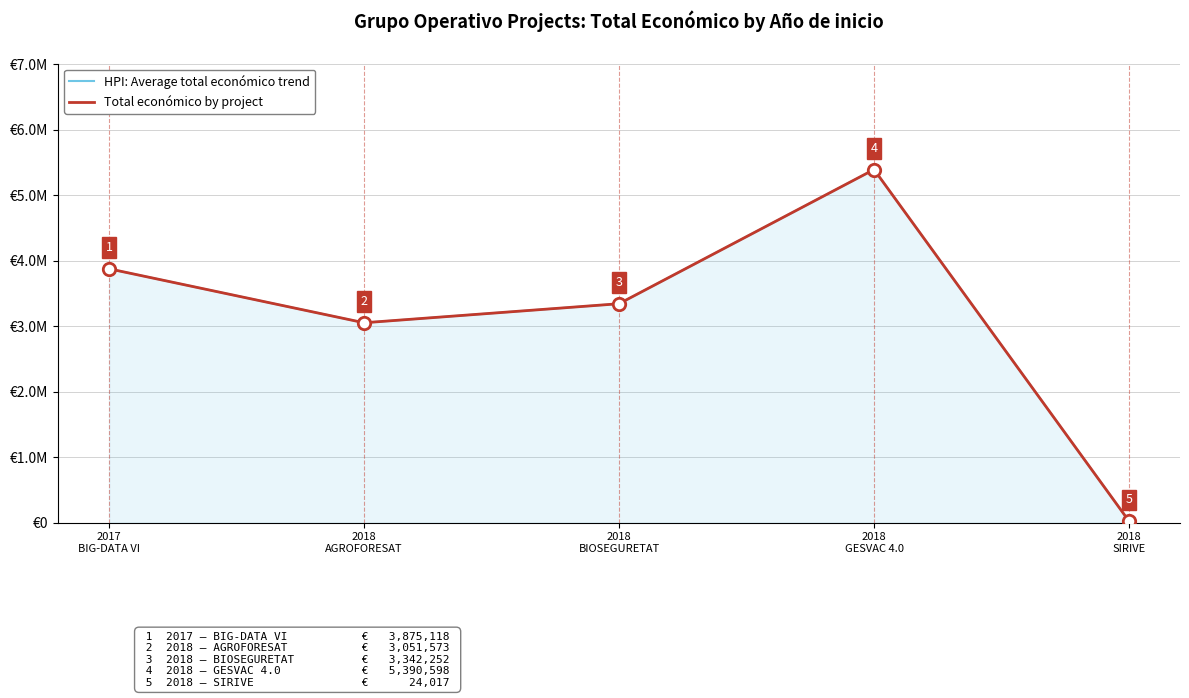

Which has a higher value, 2018 or 2017?

2017